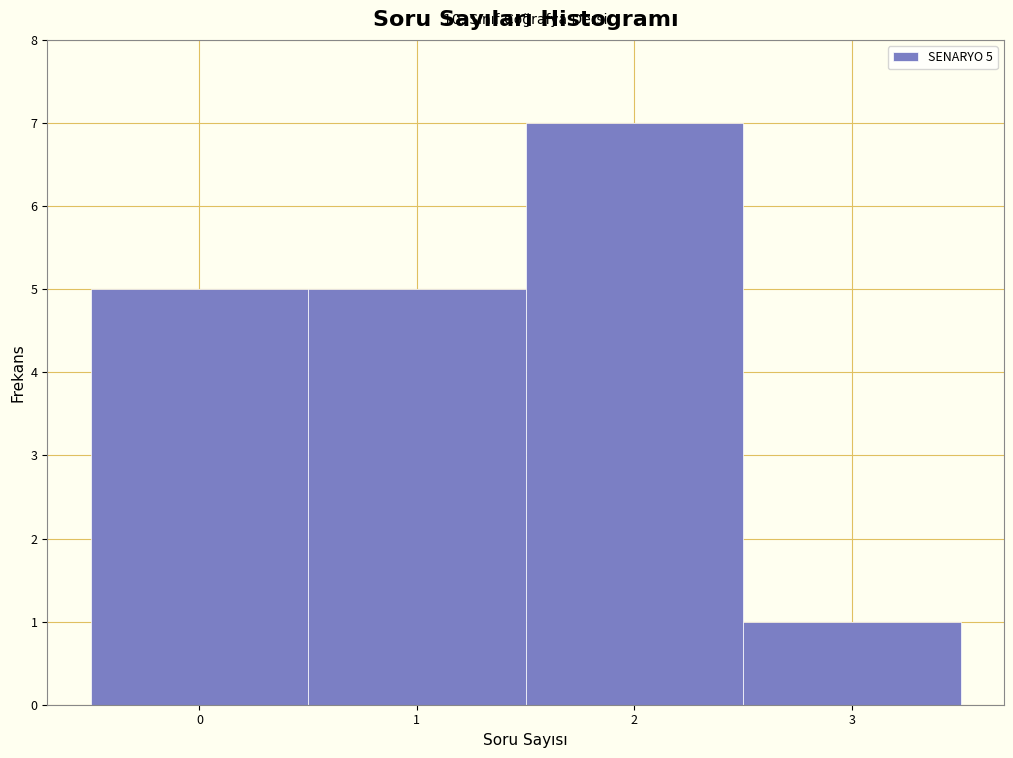

Which range on the x-axis has the tallest bar?

1.5 to 2.5